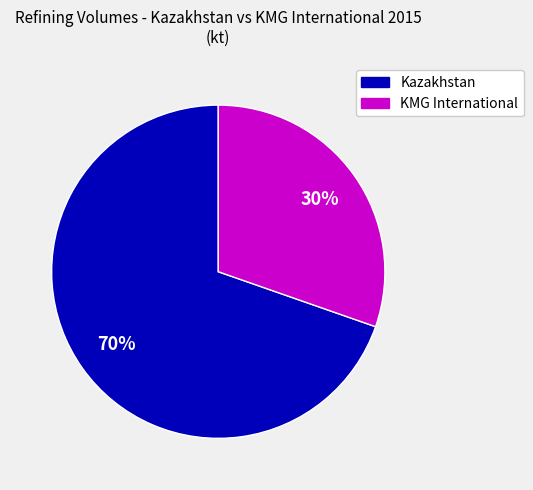

Is there any slice that represents more than half of the pie?

Yes